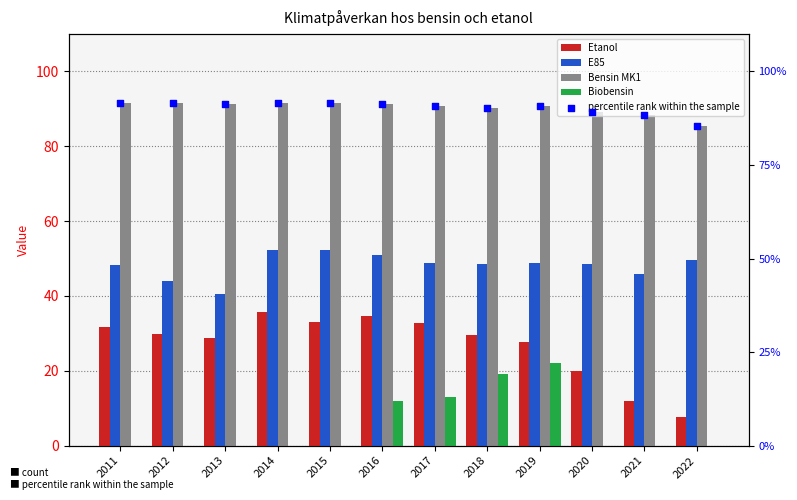

Which series reaches the maximum Y coordinate?

Bensin MK1